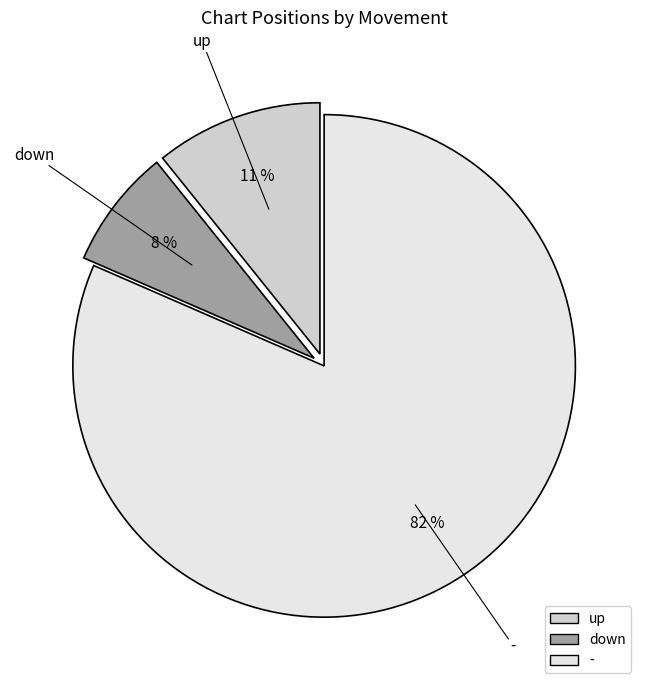

What is the largest slice in the pie chart?

-